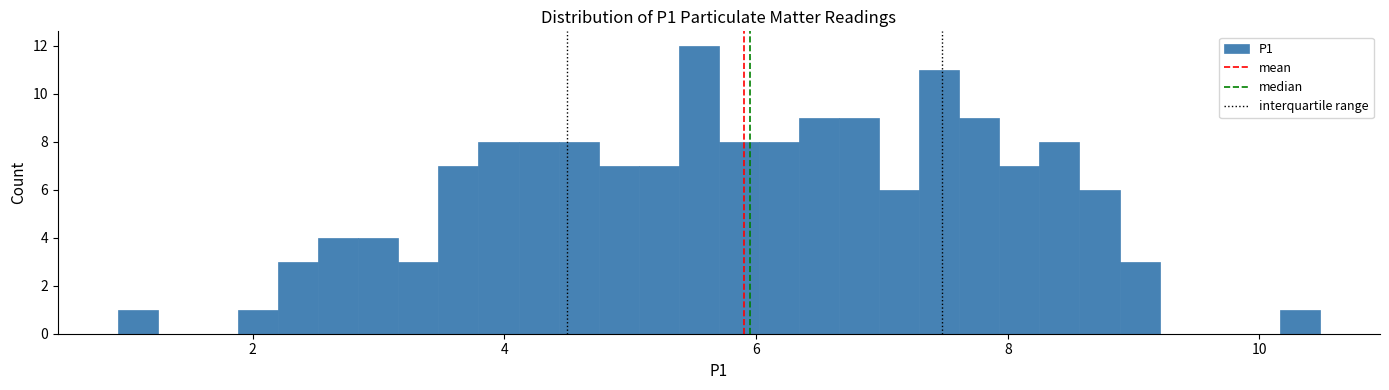

Read against the x-axis, roughly where is the centre of the tallest bar?

5.6